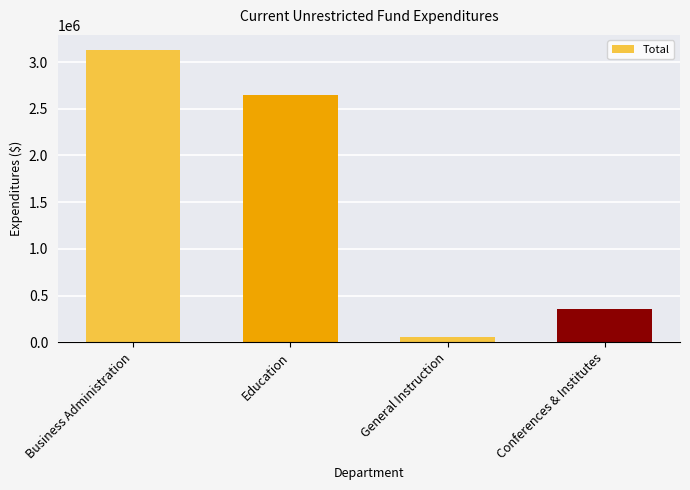

What is the value of the 4th bar from the left?

357655